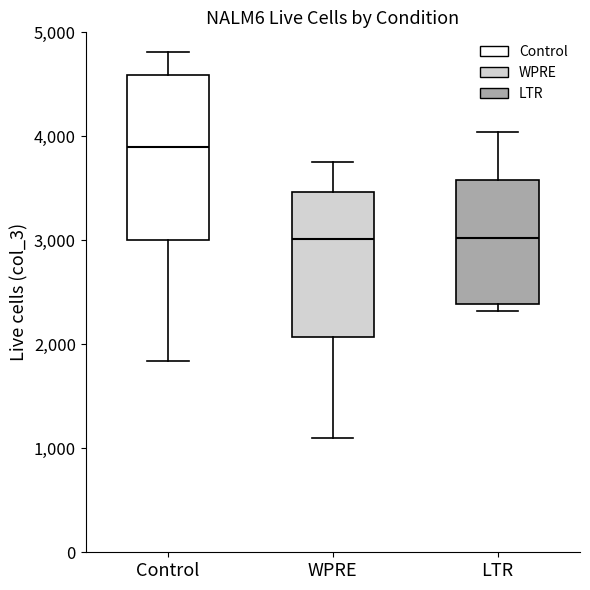

Comparing the boxes themselves (not the whiskers), which one is the tallest?

Control